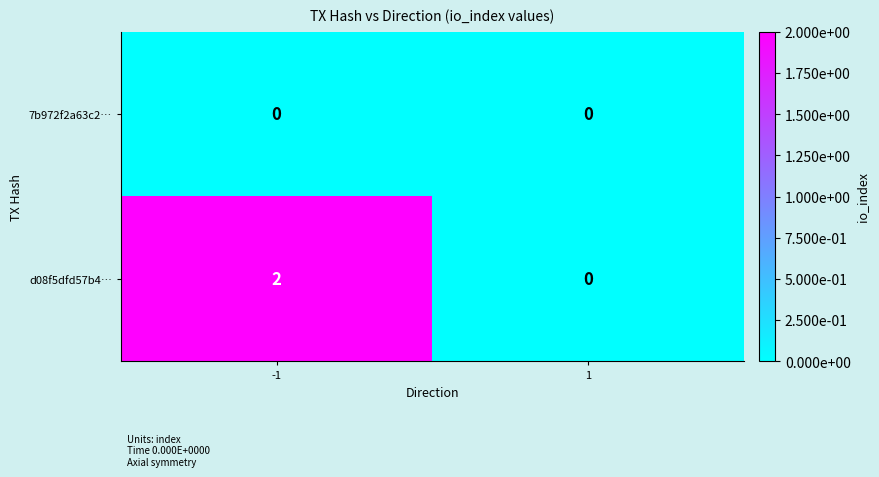

Rank the series by their average value, from highest to lowest.

d08f5dfd57b4…, 7b972f2a63c2…